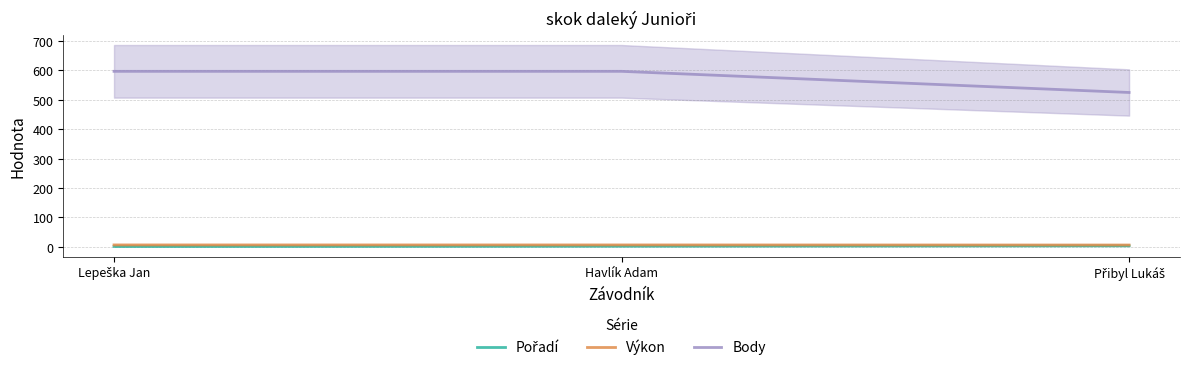

At which label is Body closest to 561?

Lepeška Jan